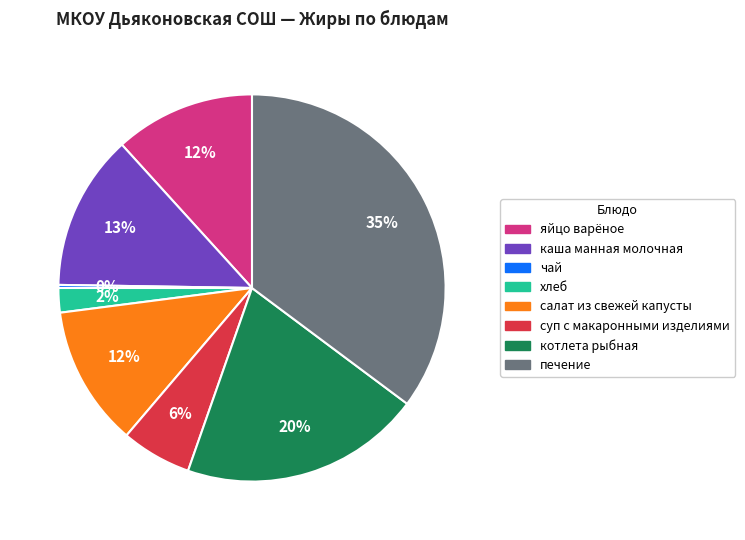

Which has a higher value, котлета рыбная or салат из свежей капусты?

котлета рыбная